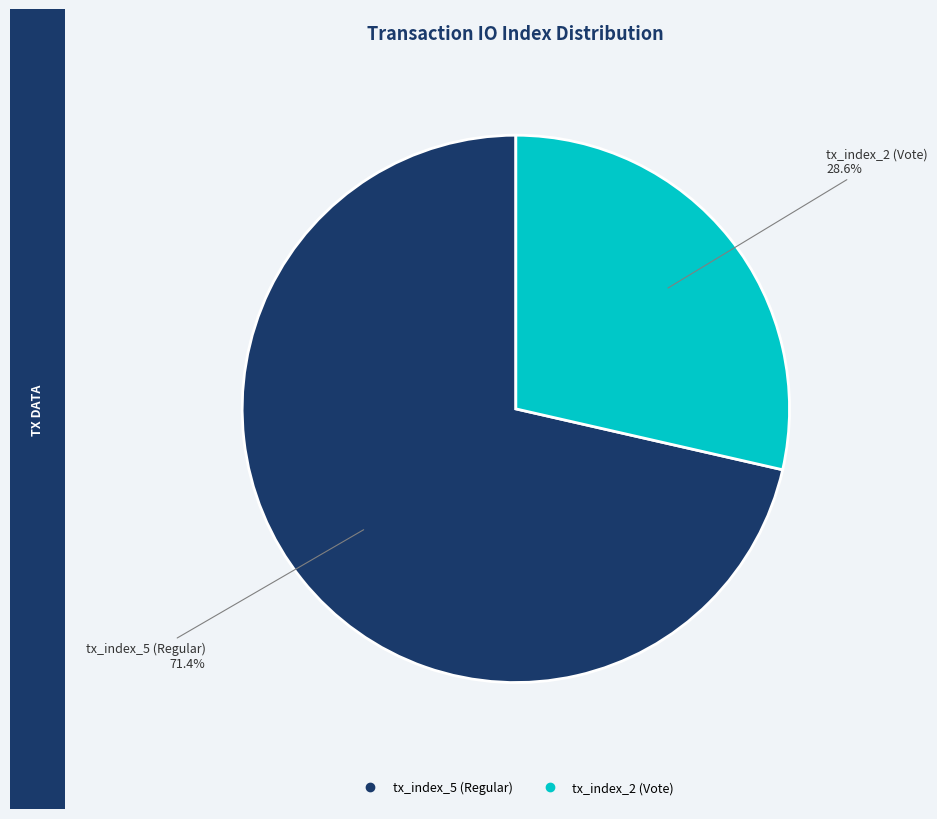

To the nearest percent, what is the average slice percentage?

50%